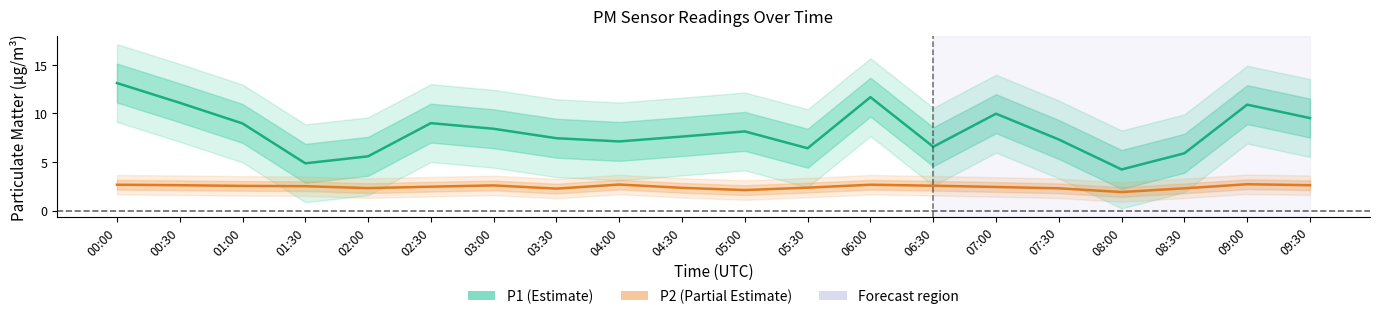

How many lines are shown in the chart?

2